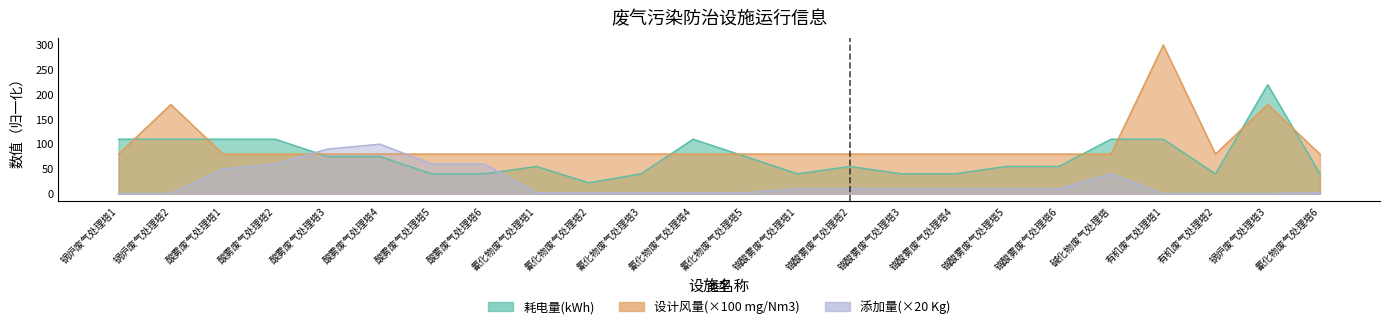

True or false: 耗电量(kWh) and 设计风量(mg/Nm3) intersect in this chart.

True